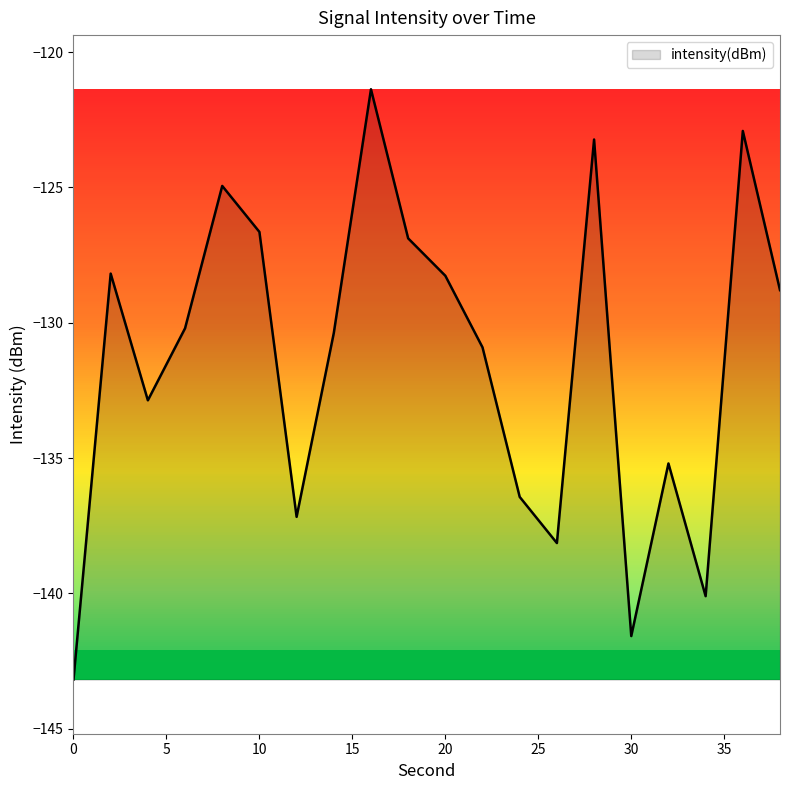

How many lines are shown in the chart?

1